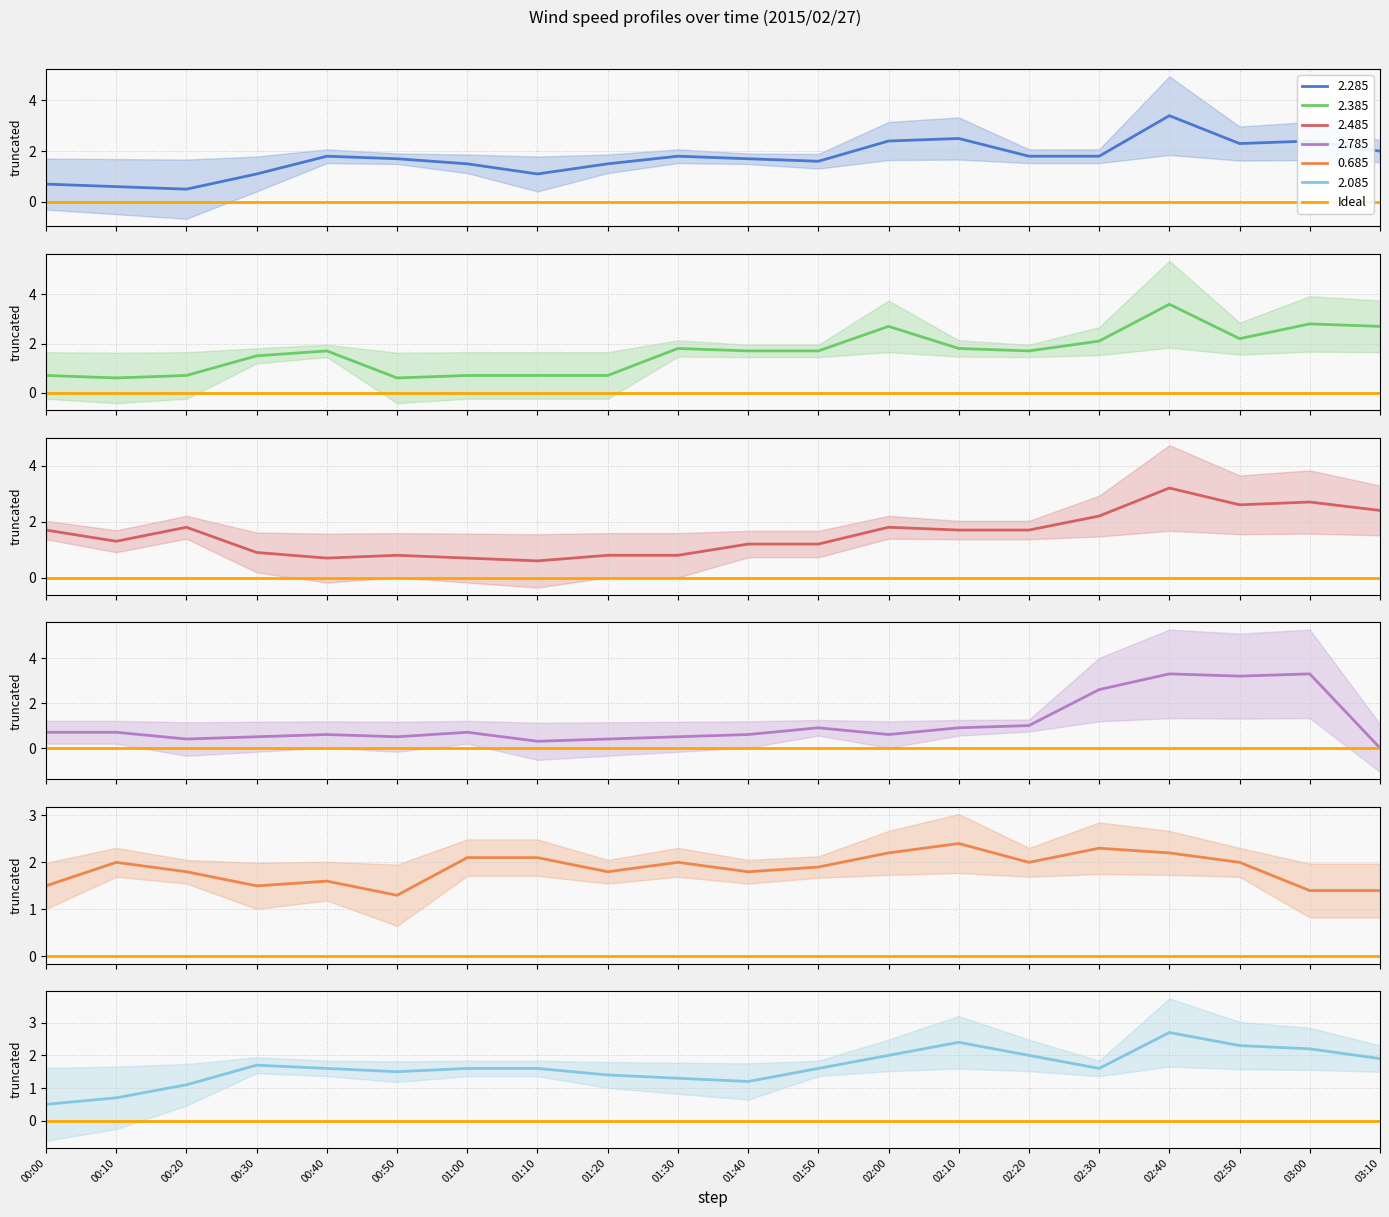

Where is the first local maximum for 2.385?

00:40